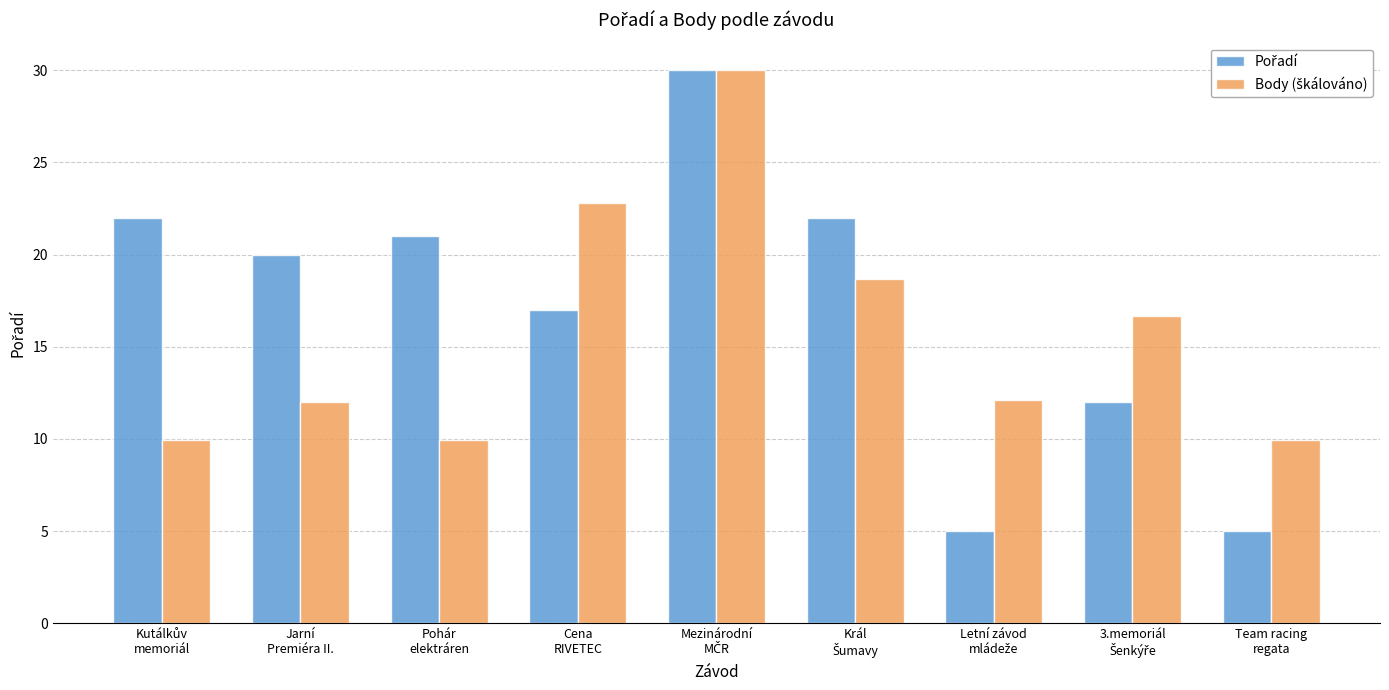

What is the minimum value shown in the chart?

5.0